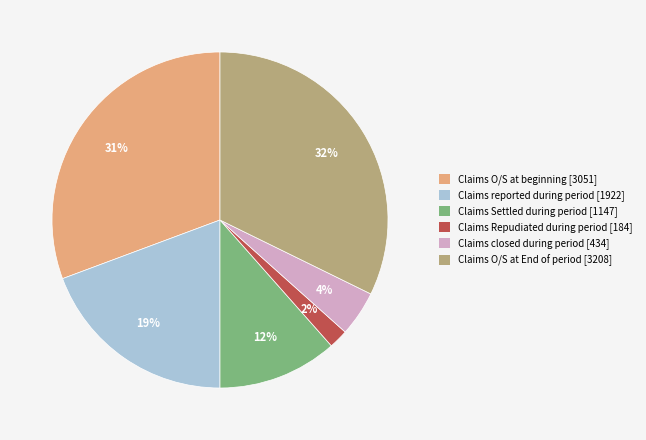

What is the ratio of the value at Claims closed during period to the value at Claims O/S at End of period?

0.1